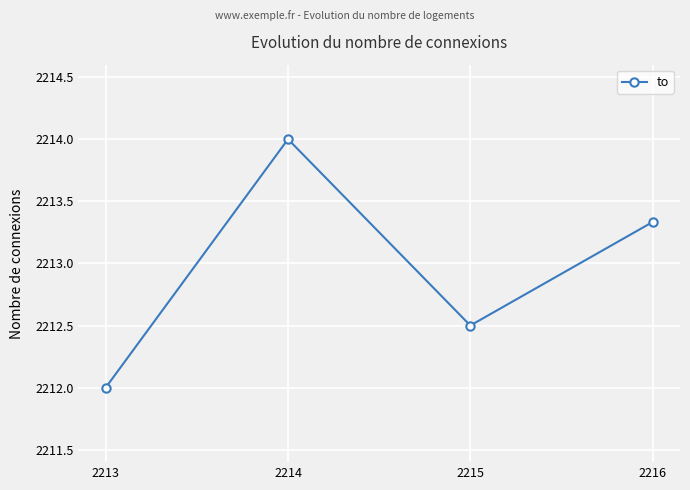

What is the ratio of the value at 2215 to the value at 2216?

1.0